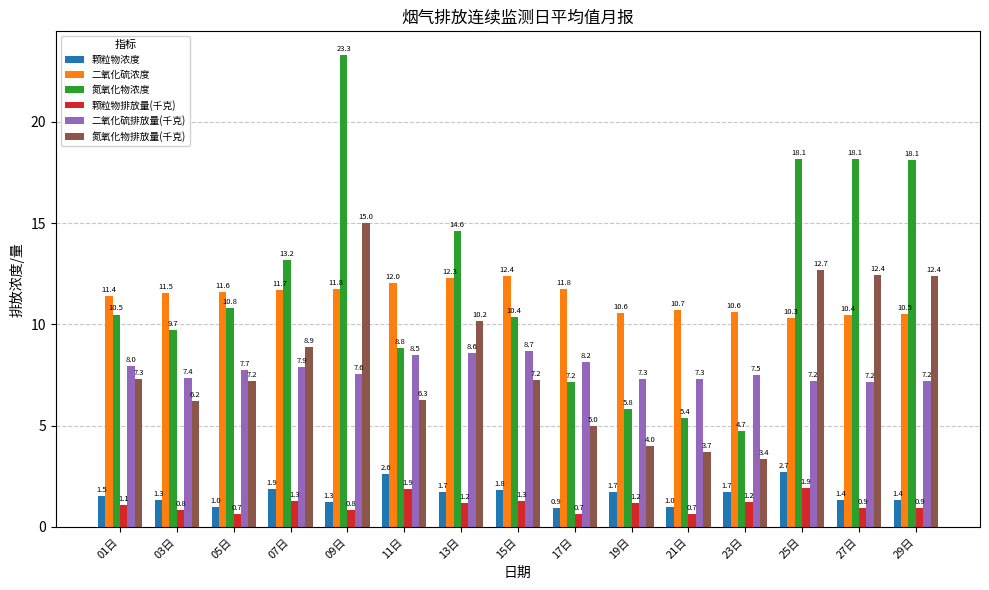

Where does the 二氧化硫浓度 series first go above 11?

01日